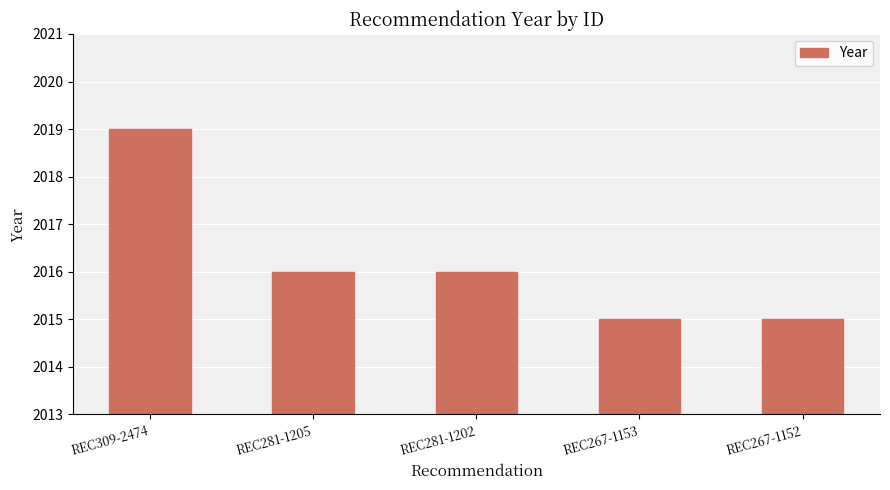

What is the approximate value at REC281-1202?

2016